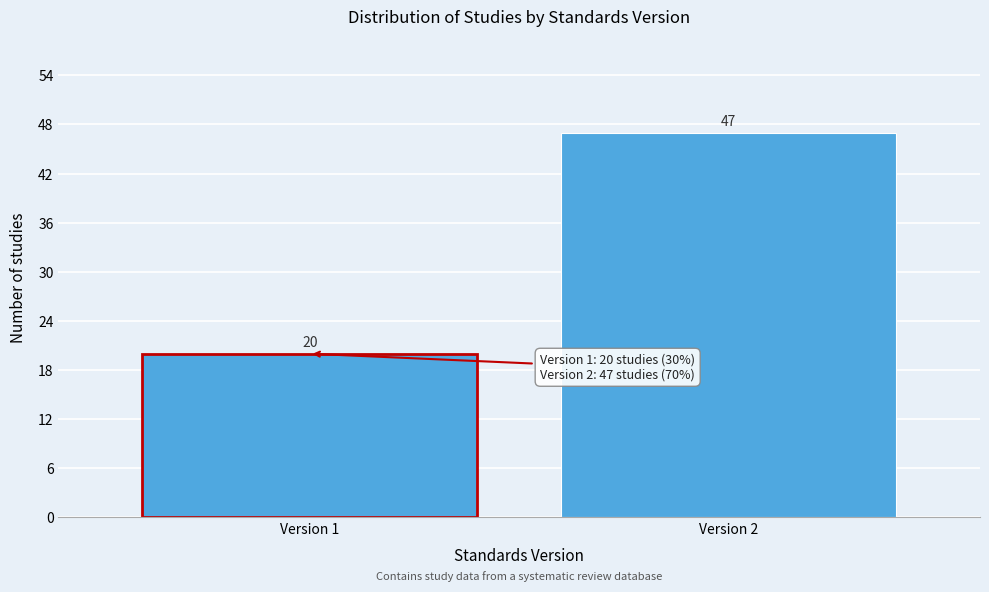

Reading left to right, list all the values displayed in this chart.

20	47